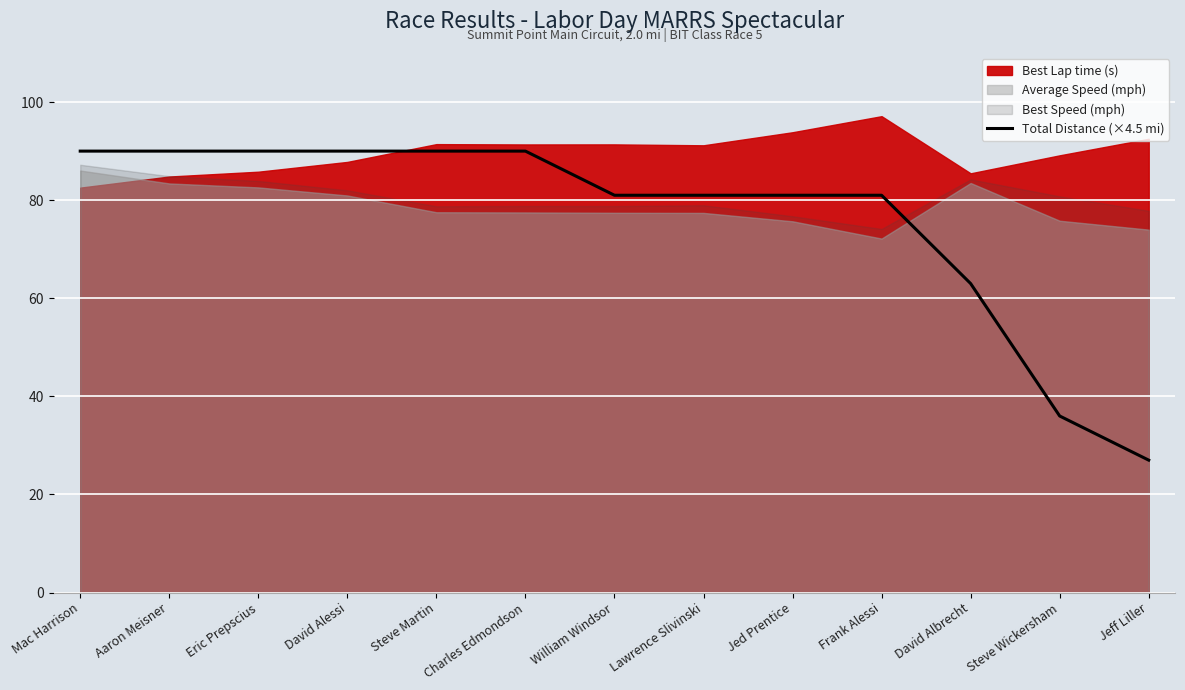

What position from the left is Jed Prentice?

9